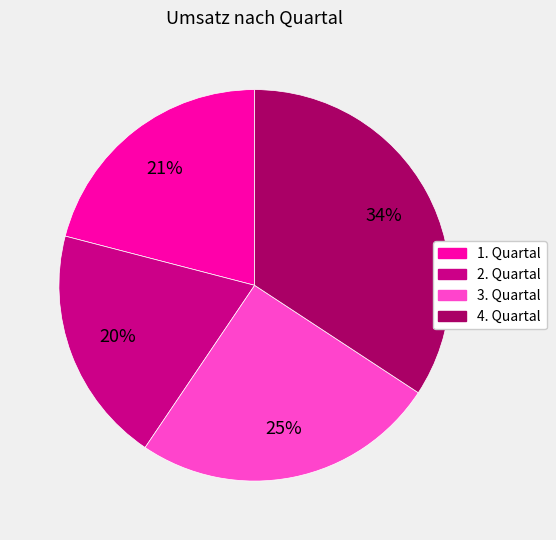

The 2. Quartal slice represents 26% of the pie. True or false?

False